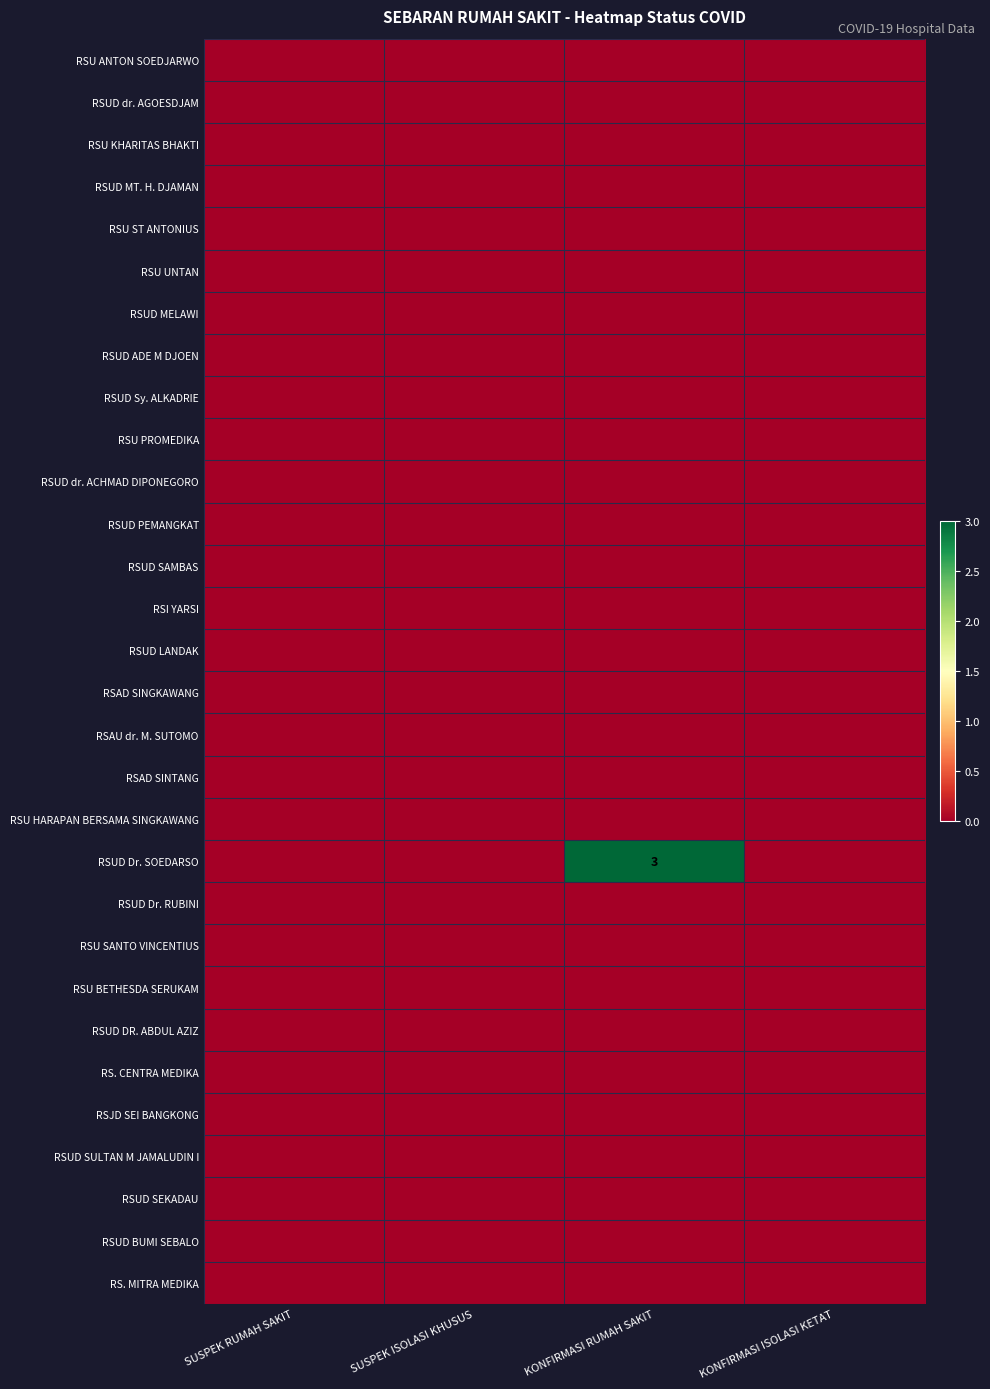

At which category is the sum across all series the highest?

KONFIRMASI RUMAH SAKIT